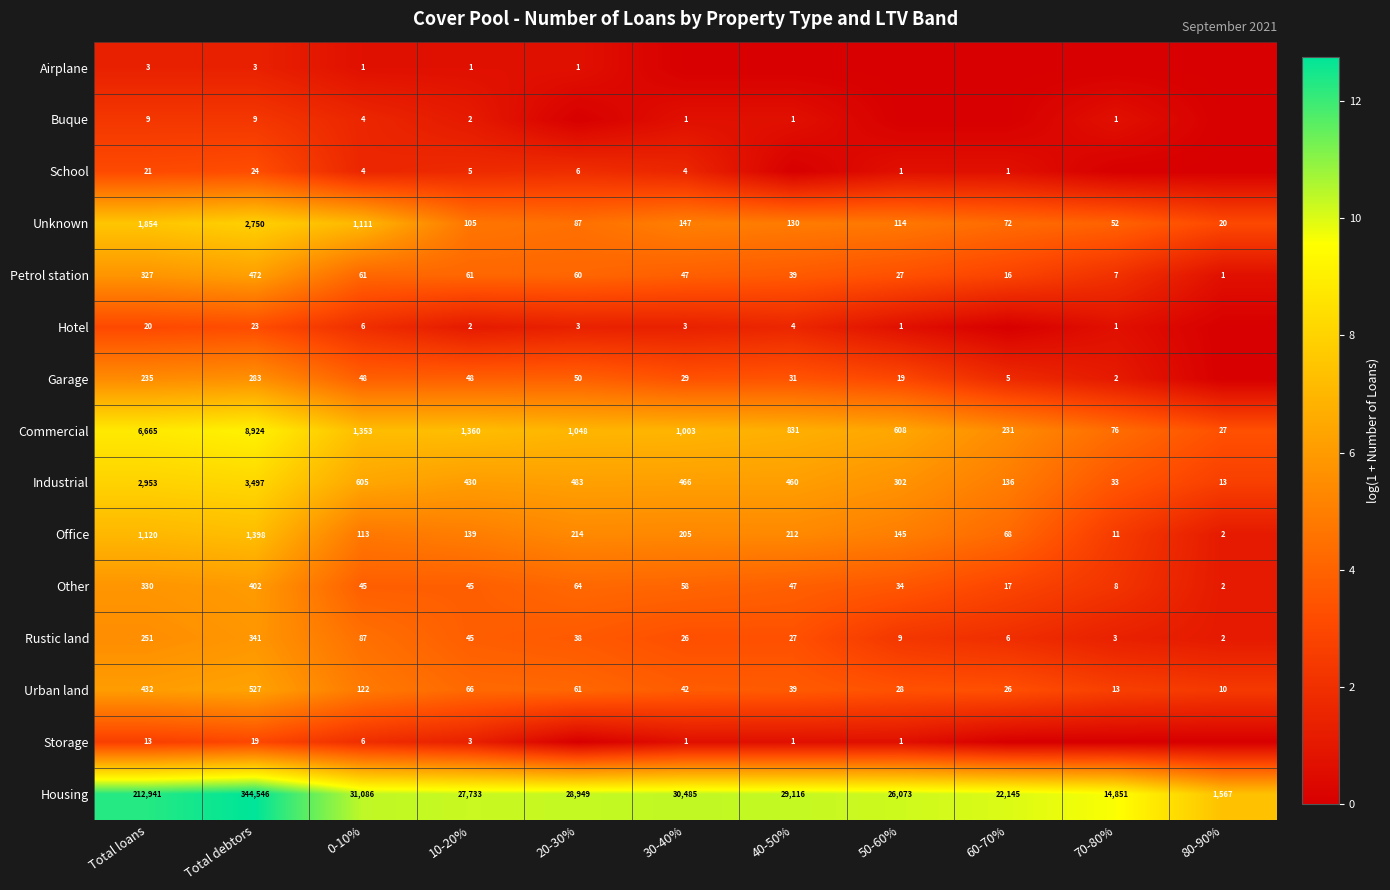

The value of Garage at 60-70% is 5. True or false?

True